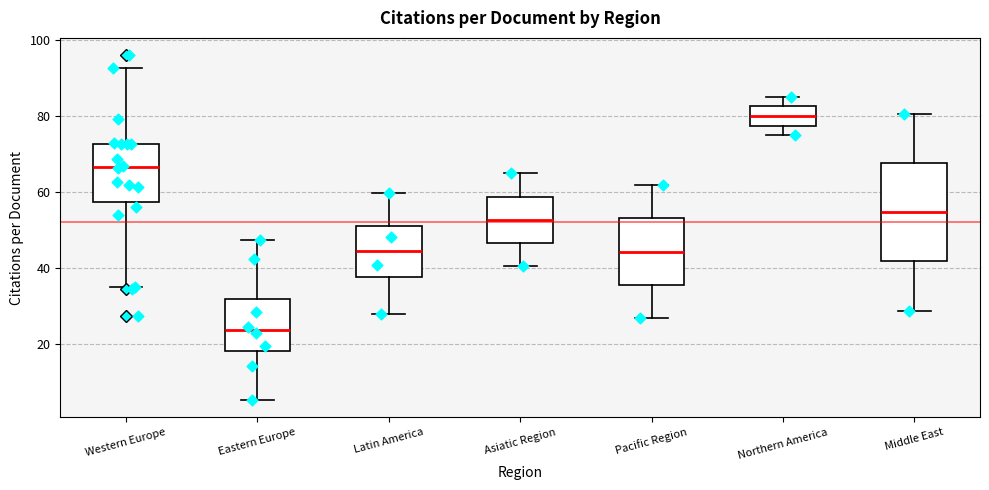

Reading left to right, read every box against the y-axis: the position of its median line, the range the box covers, and the ends of its whiskers. The values are not printed on the chart, so give them approximately, as read against the axis.

Western Europe: median 66, box 58 to 72, whiskers 36 to 92
Eastern Europe: median 24, box 18 to 32, whiskers 6 to 48
Latin America: median 44, box 38 to 52, whiskers 28 to 60
Asiatic Region: median 52, box 46 to 58, whiskers 40 to 64
Pacific Region: median 44, box 36 to 54, whiskers 26 to 62
Northern America: median 80, box 78 to 82, whiskers 74 to 86
Middle East: median 54, box 42 to 68, whiskers 28 to 80